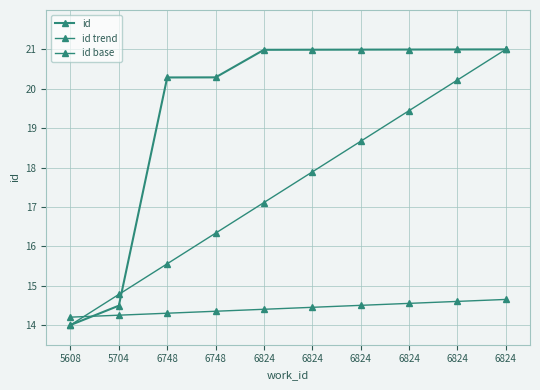

What value does the id series have at 6748?

20.3